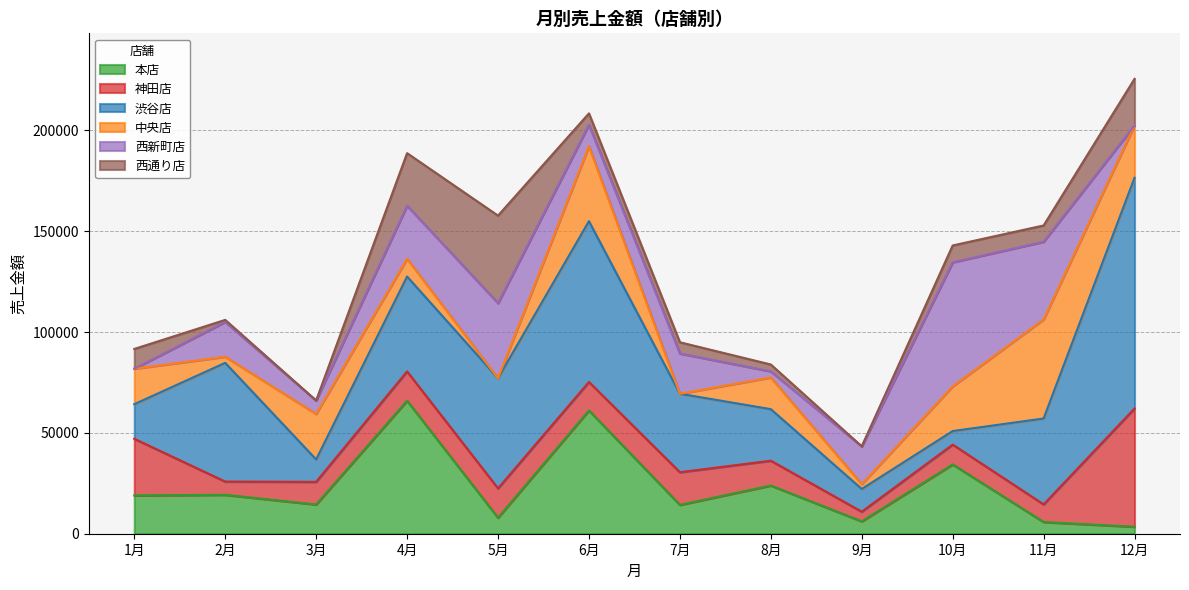

At which category is the sum across all series the highest?

12月